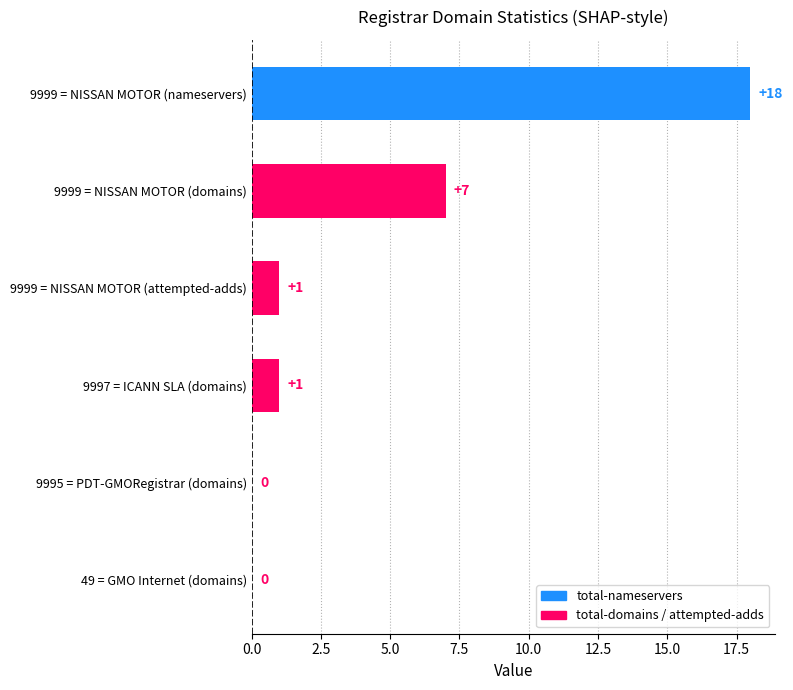

Between 49 = GMO Internet (domains) and 9999 = NISSAN MOTOR (attempted-adds), which is larger?

9999 = NISSAN MOTOR (attempted-adds)